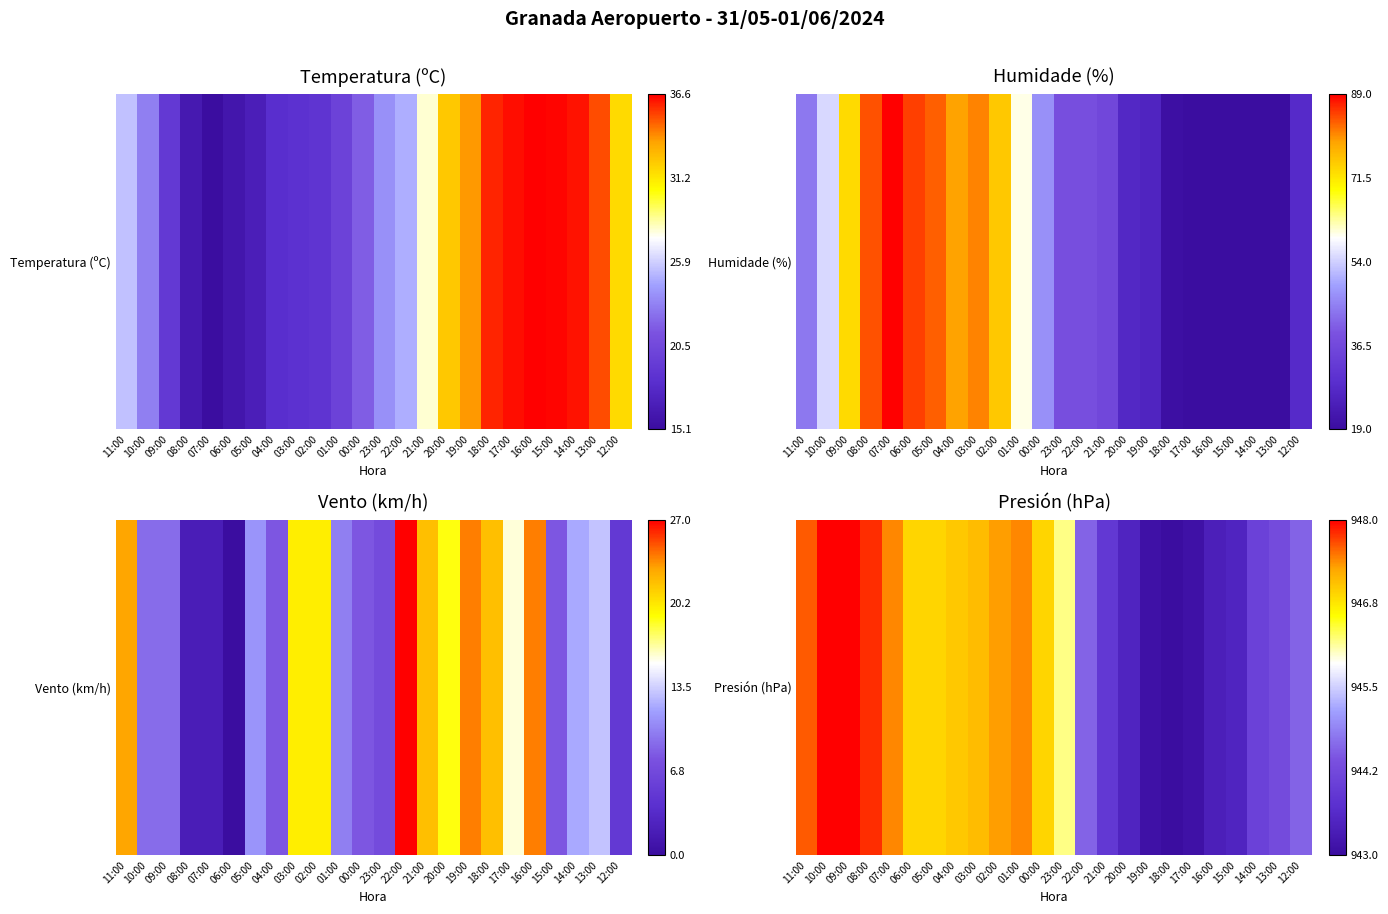

At which category does the chart reach its peak across all series?

10:00